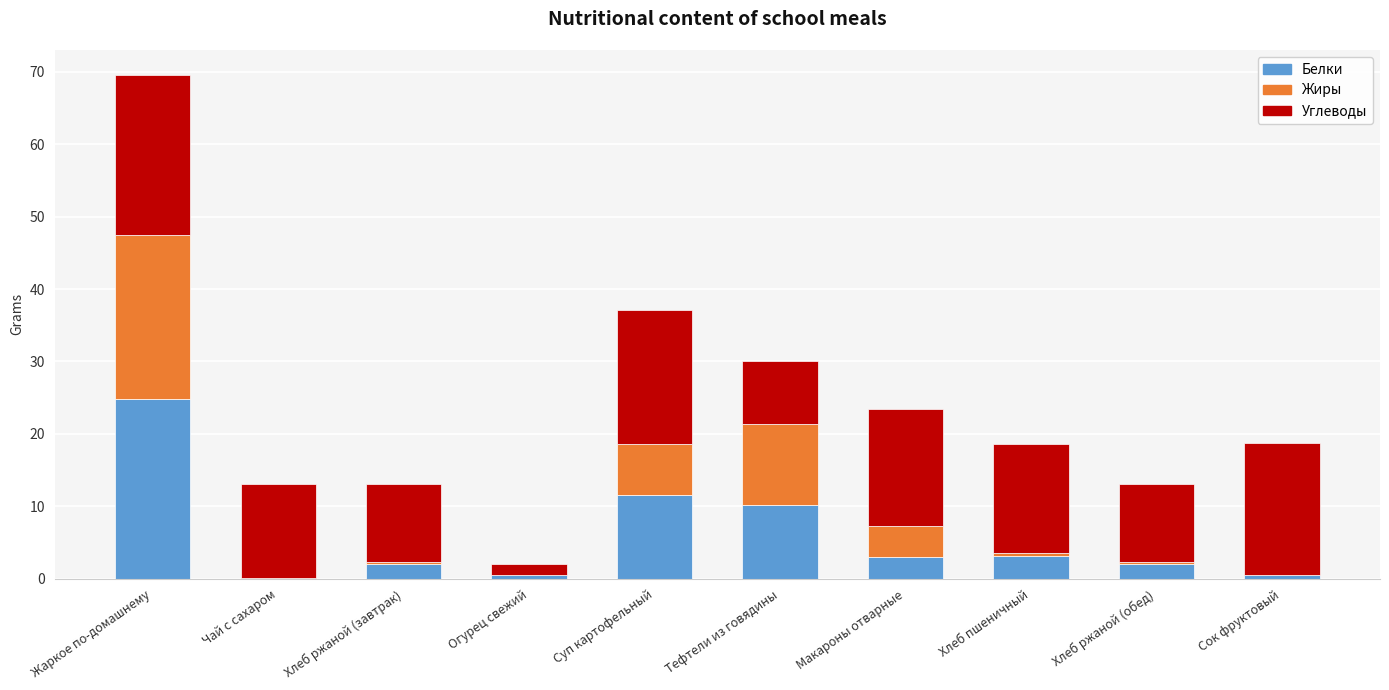

What is the total value across all series at Хлеб ржаной (завтрак)?

13.1